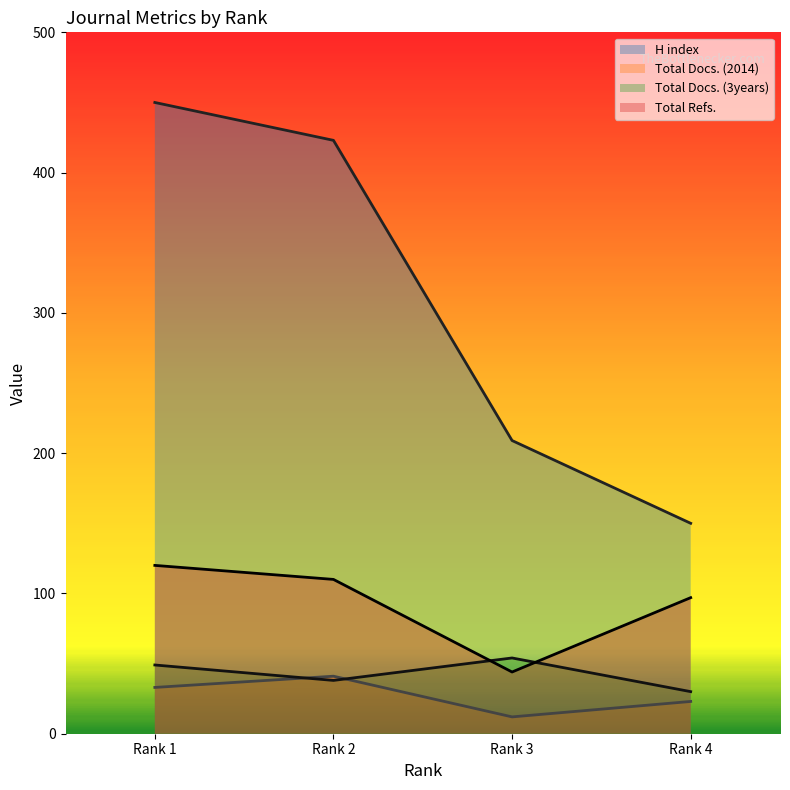

At which category does Total Docs. (2014) reach its first local valley?

Rank 3